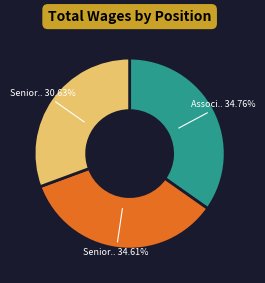

Does any single category account for the majority?

No